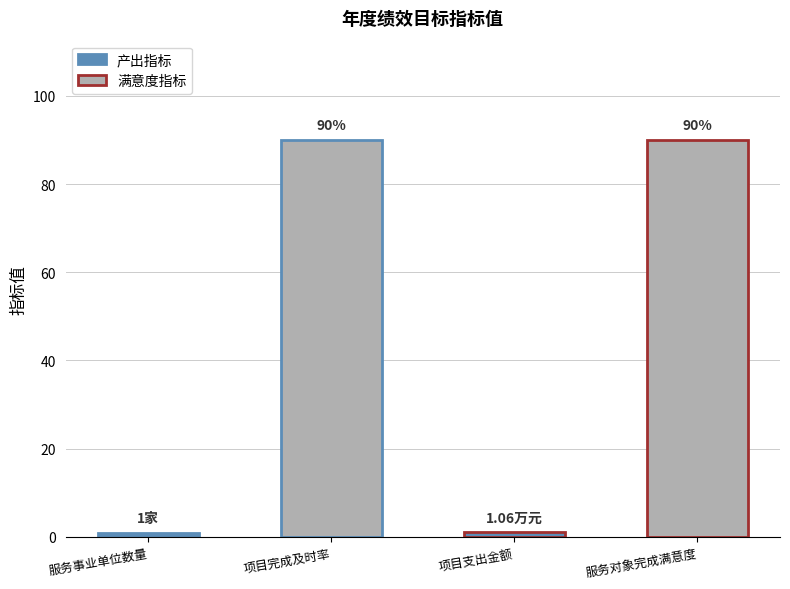

What position from the left is 服务对象完成满意度?

4